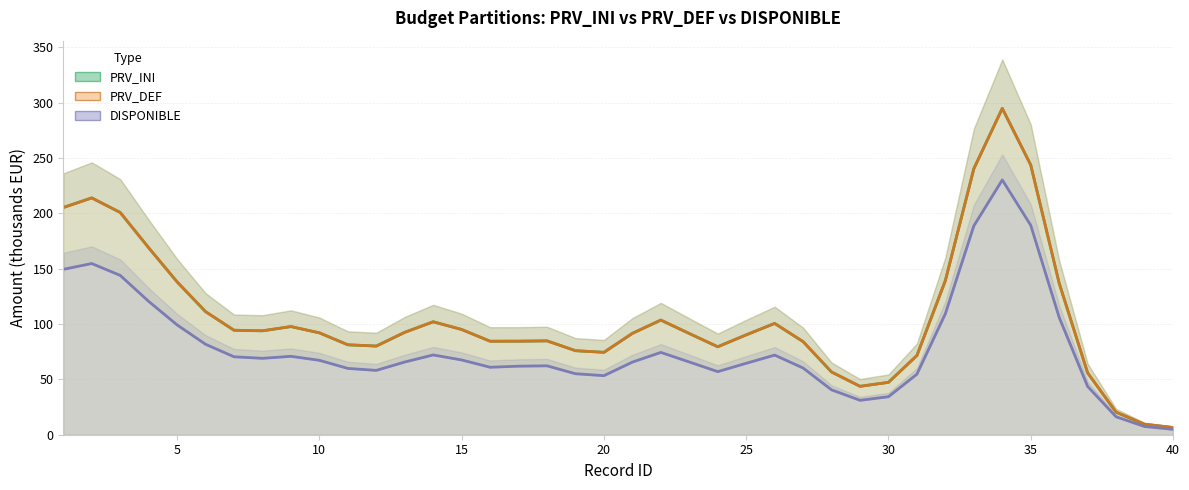

True or false: PRV_INI has more than 1 points higher than both neighbors.

True